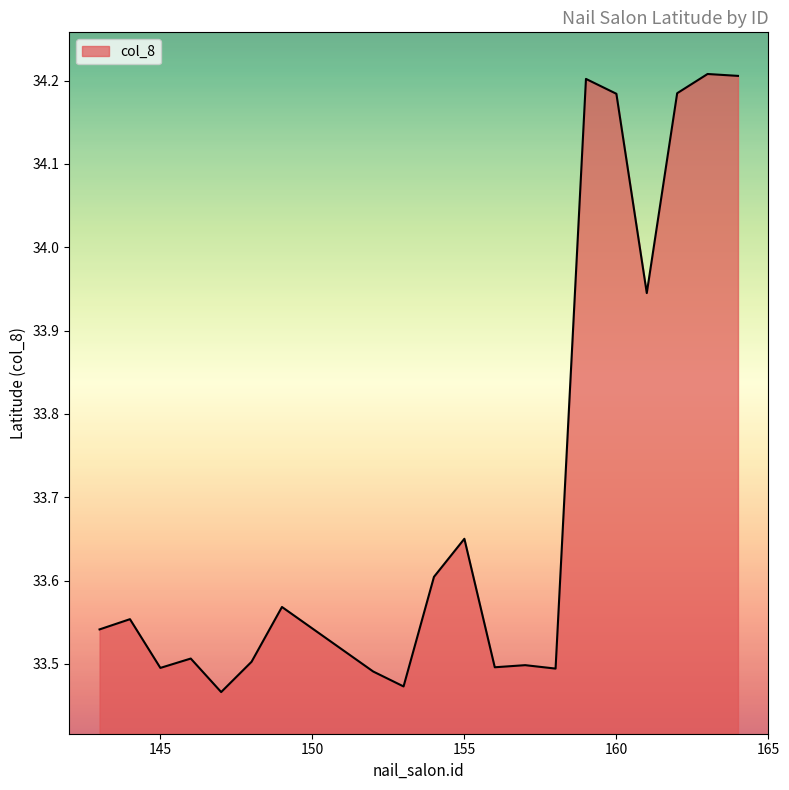

True or false: there are more than 1 points higher than both neighbors.

True